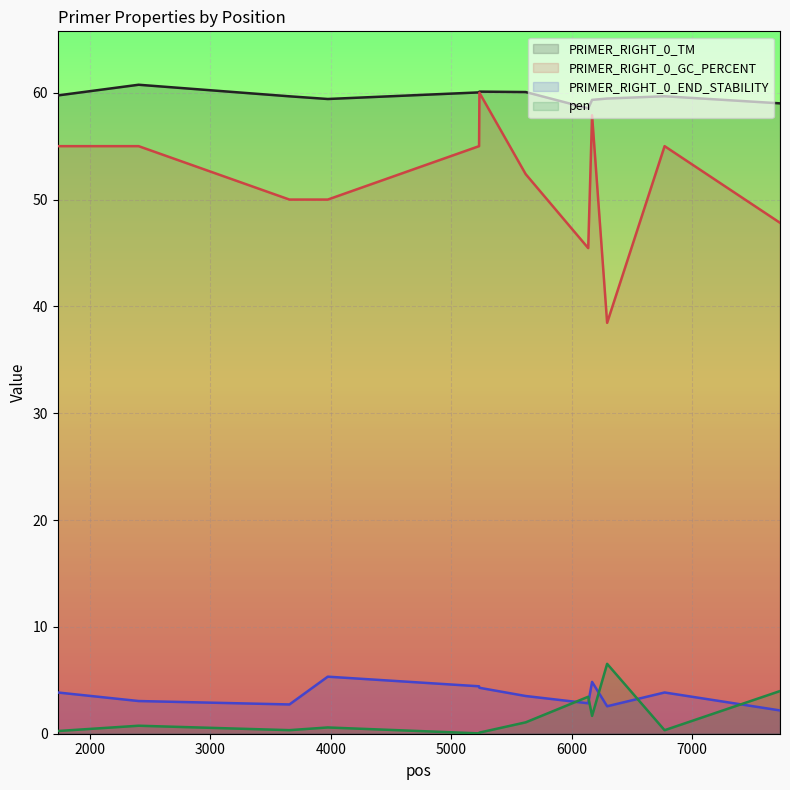

Read the PRIMER_RIGHT_0_END_STABILITY value at 6770.

3.9